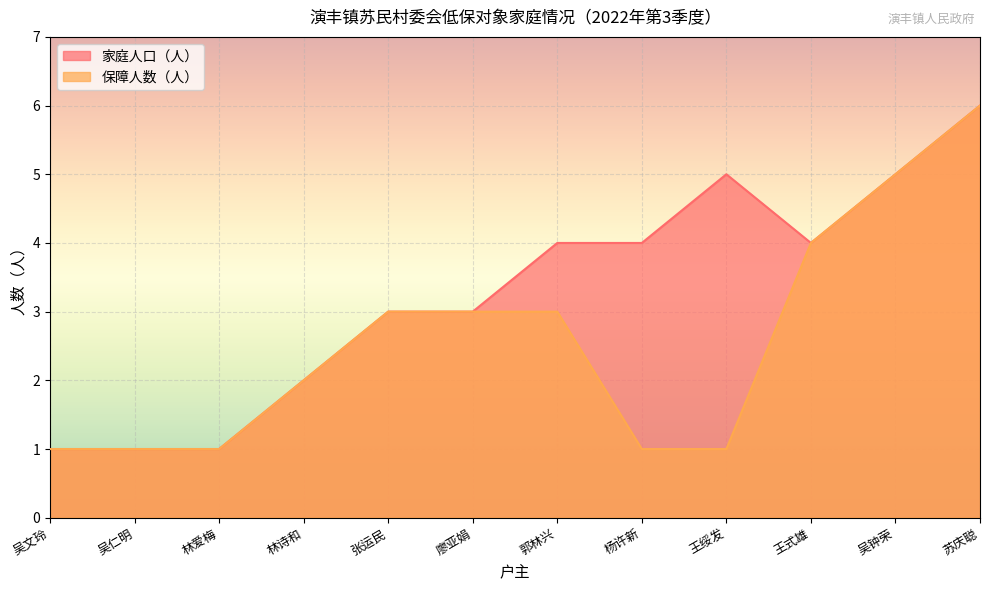

Which category has the highest value across all series?

苏庆聪